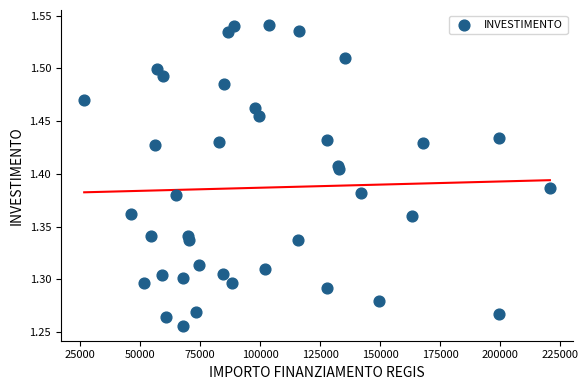

What is the range of X values (max minus min)?

193933.1